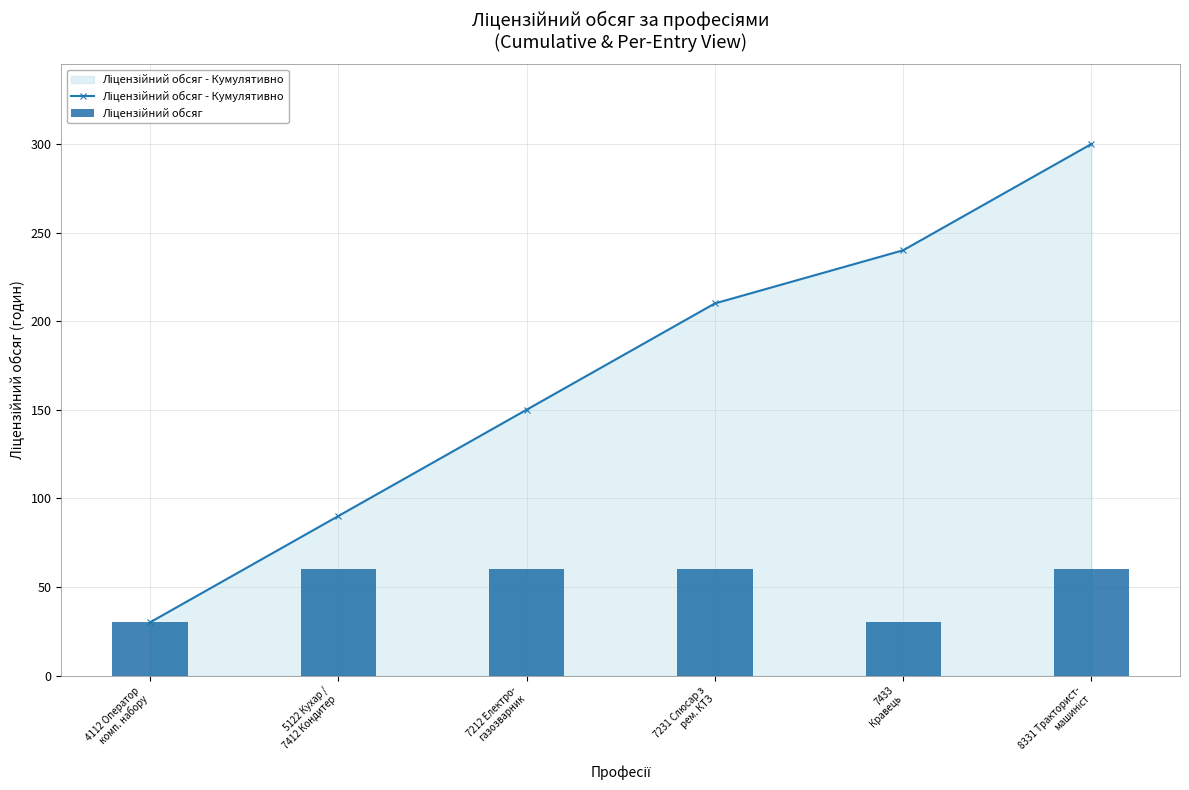

What is the total value across all series at 7212 Електро-
газозварник?

210